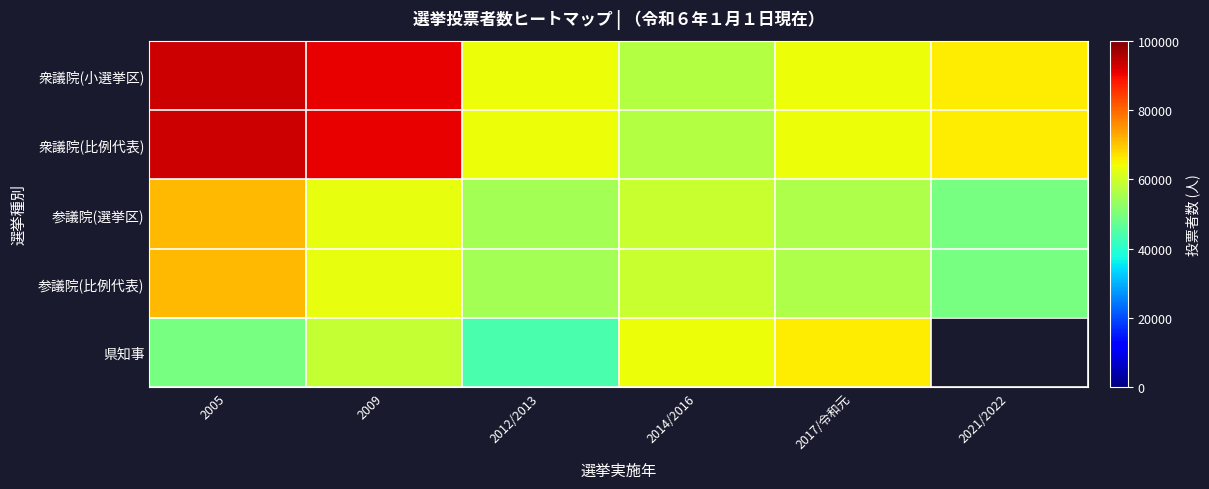

What is the approximate value of 衆議院(小選挙区) at 2014/2016?

56919.0